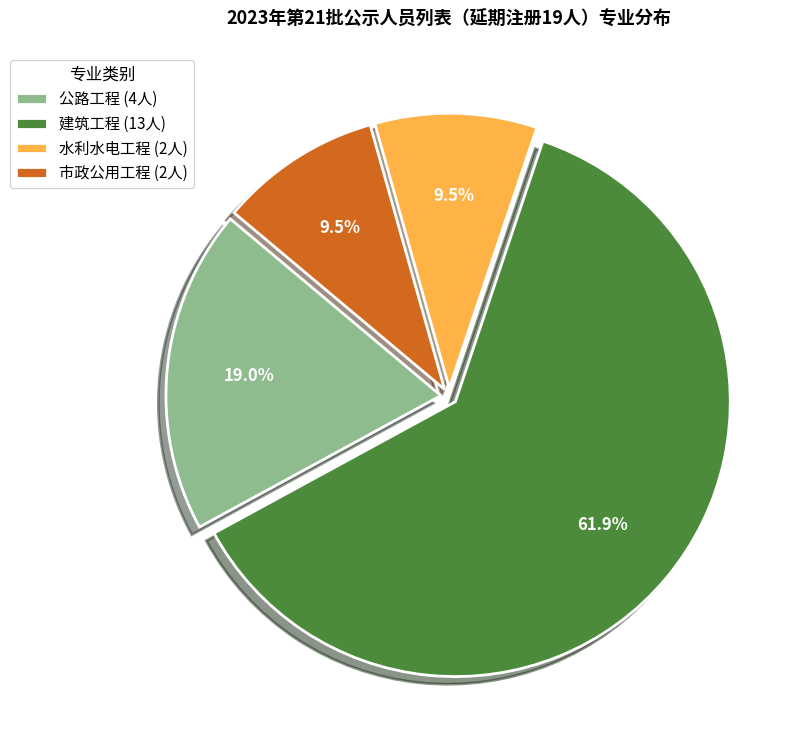

Does any single category account for the majority?

Yes